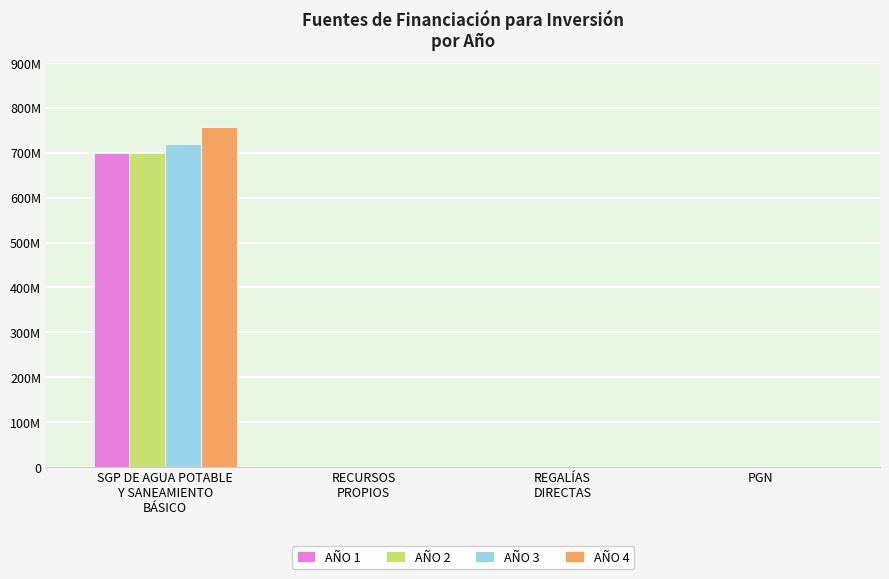

What are all the series names shown in the legend?

AÑO 1, AÑO 2, AÑO 3, AÑO 4